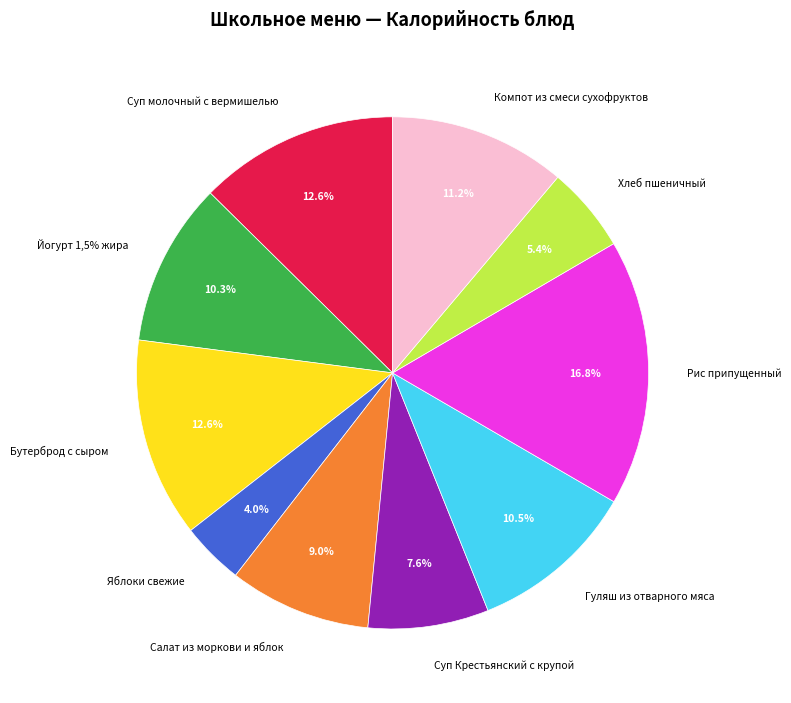

Does Бутерброд с сыром account for over 50% of the chart?

No